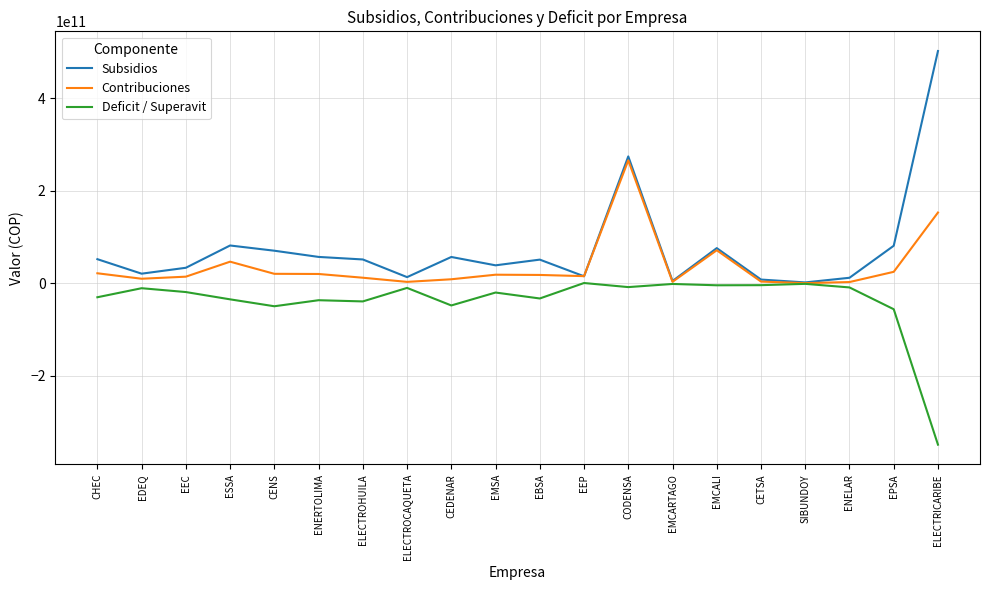

Which category has the highest value across all series?

ELECTRICARIBE